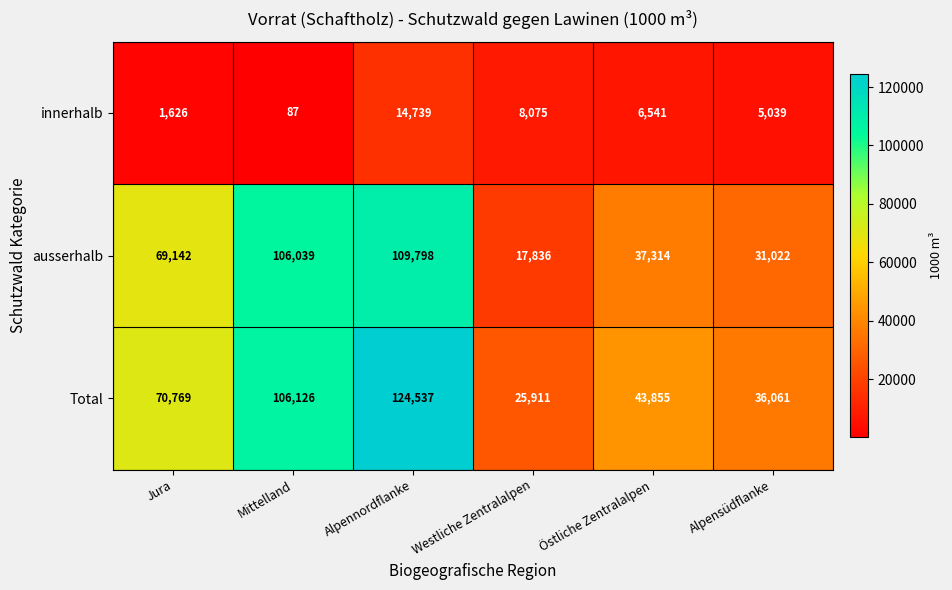

The value of innerhalb at Westliche Zentralalpen is 3888. True or false?

False